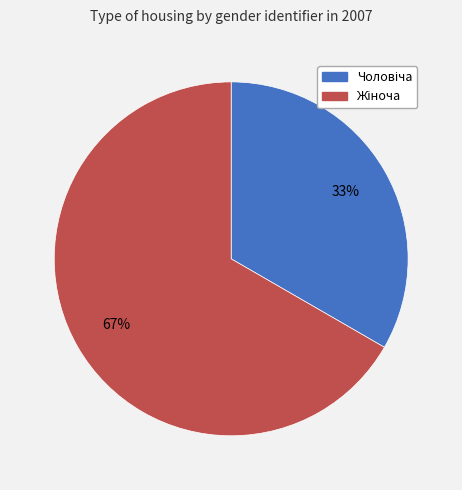

How many segments does this pie chart have?

2